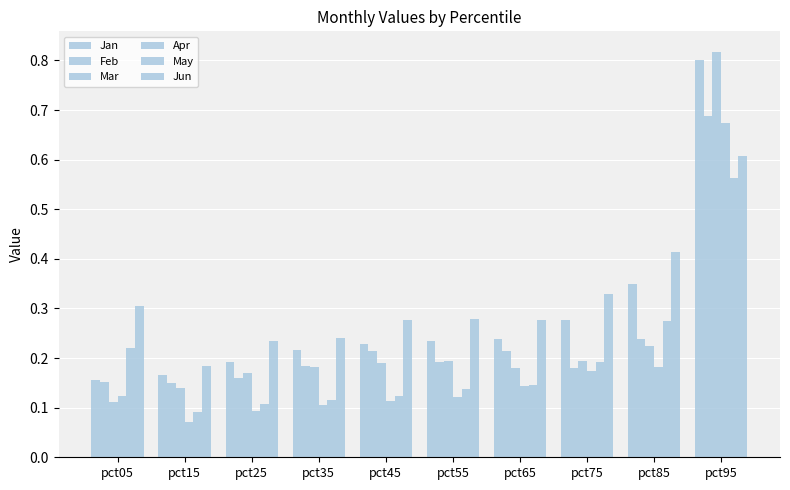

How many bars are there in total?

60